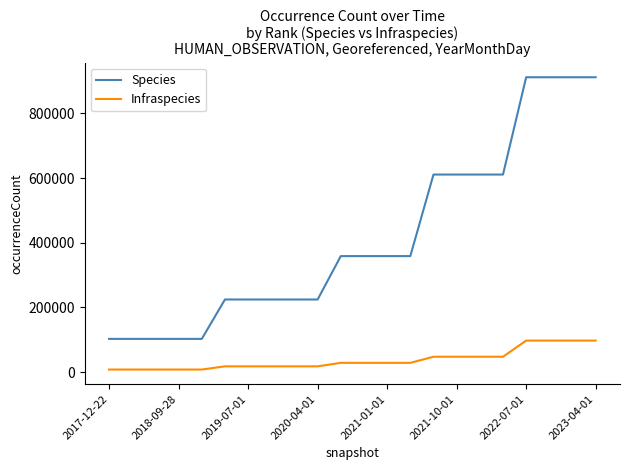

How many lines are shown in the chart?

2